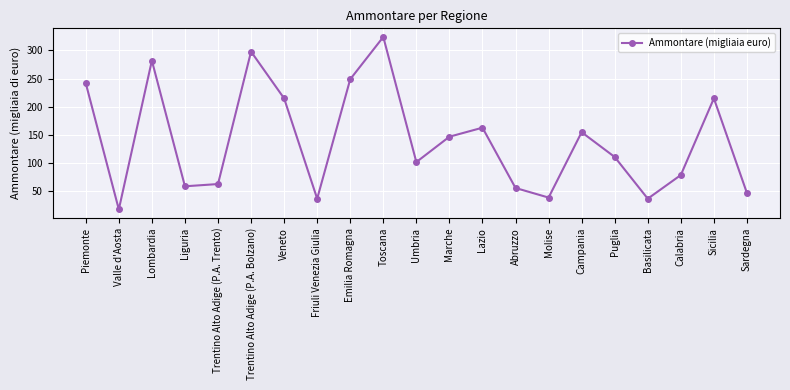

At which label is the value closest to 171?

Lazio